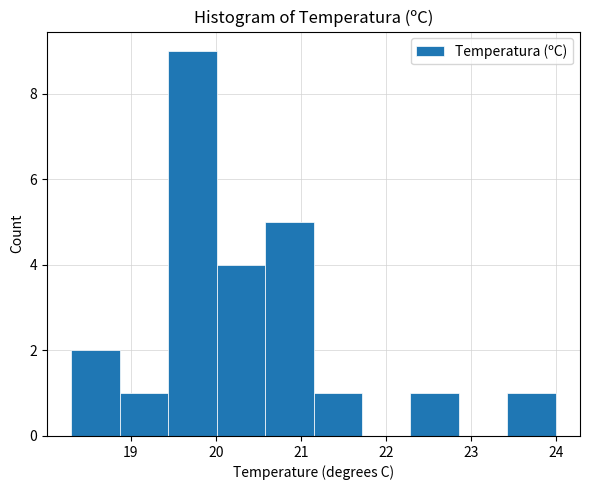

How tall is the bar that spans 21.15 to 21.72 on the x-axis? Neither the bar edges nor the heights are printed on the chart, so give them approximately, as read against the axes.

1